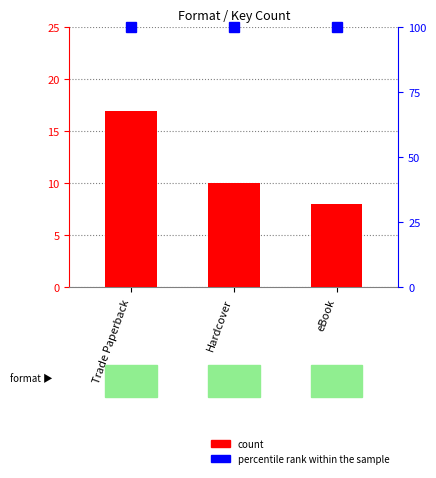

Rank the categories by value from lowest to highest.

eBook, Hardcover, Trade Paperback